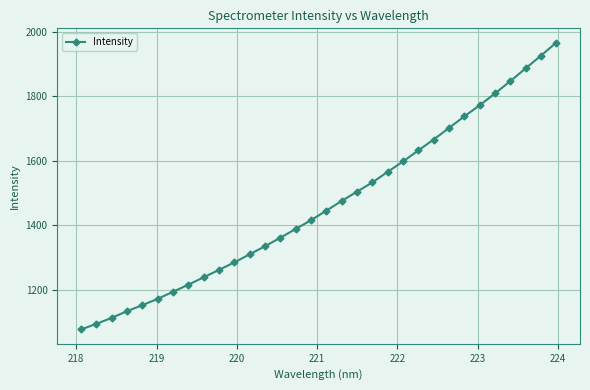

What is the maximum value shown in the chart?

1966.3